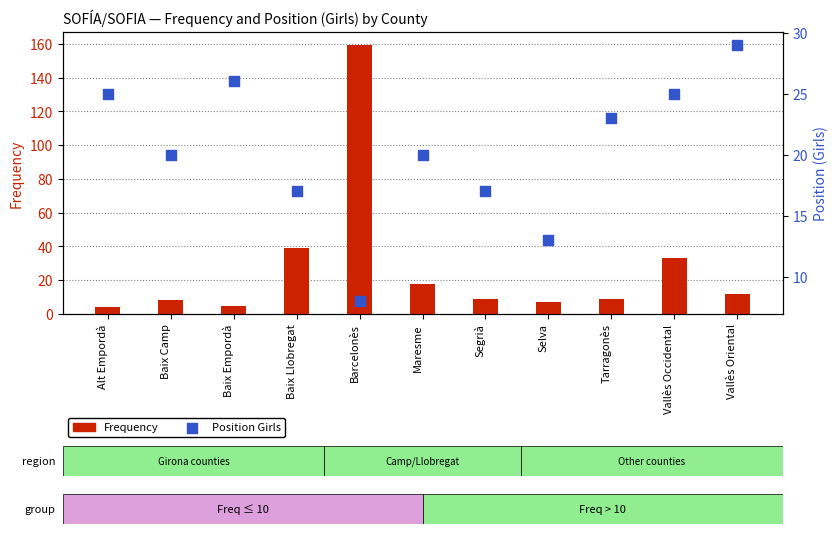

At which category is the sum across all series the highest?

Barcelonès